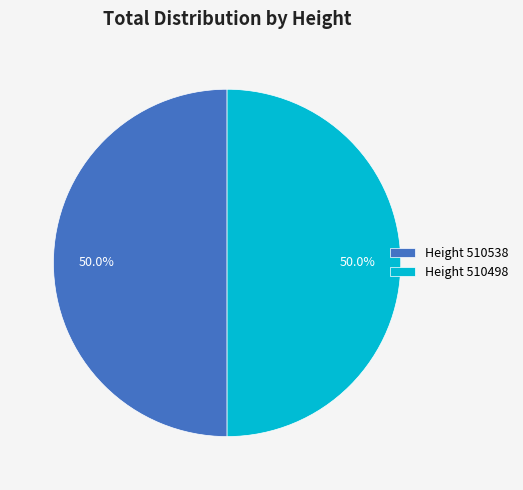

Do Height 510498 and Height 510538 together represent more than half of the pie?

Yes